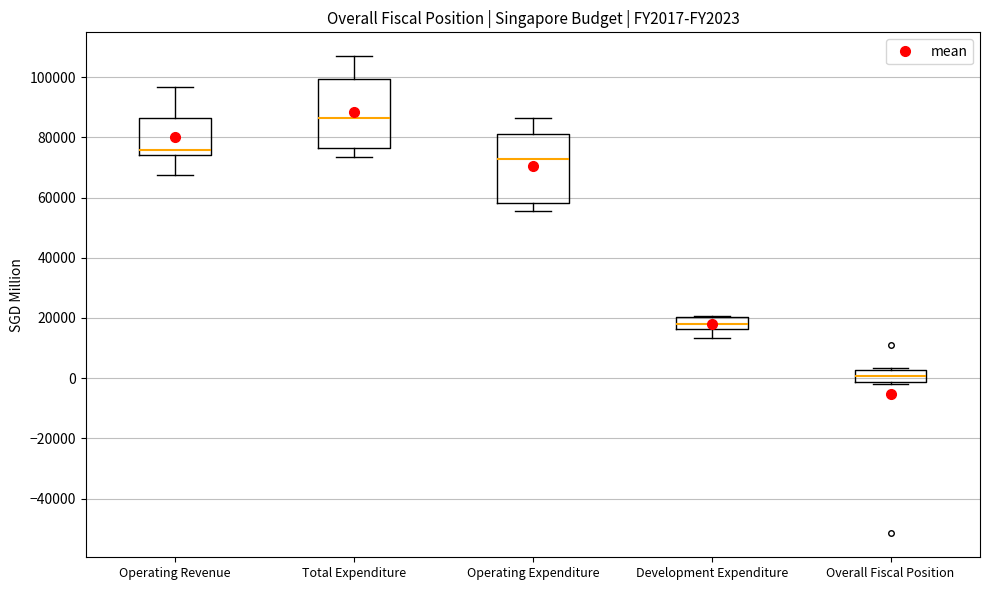

Where does the median line of the box for Operating Revenue sit on the y-axis? The values are not printed on the chart, so give them approximately, as read against the axis.

76000